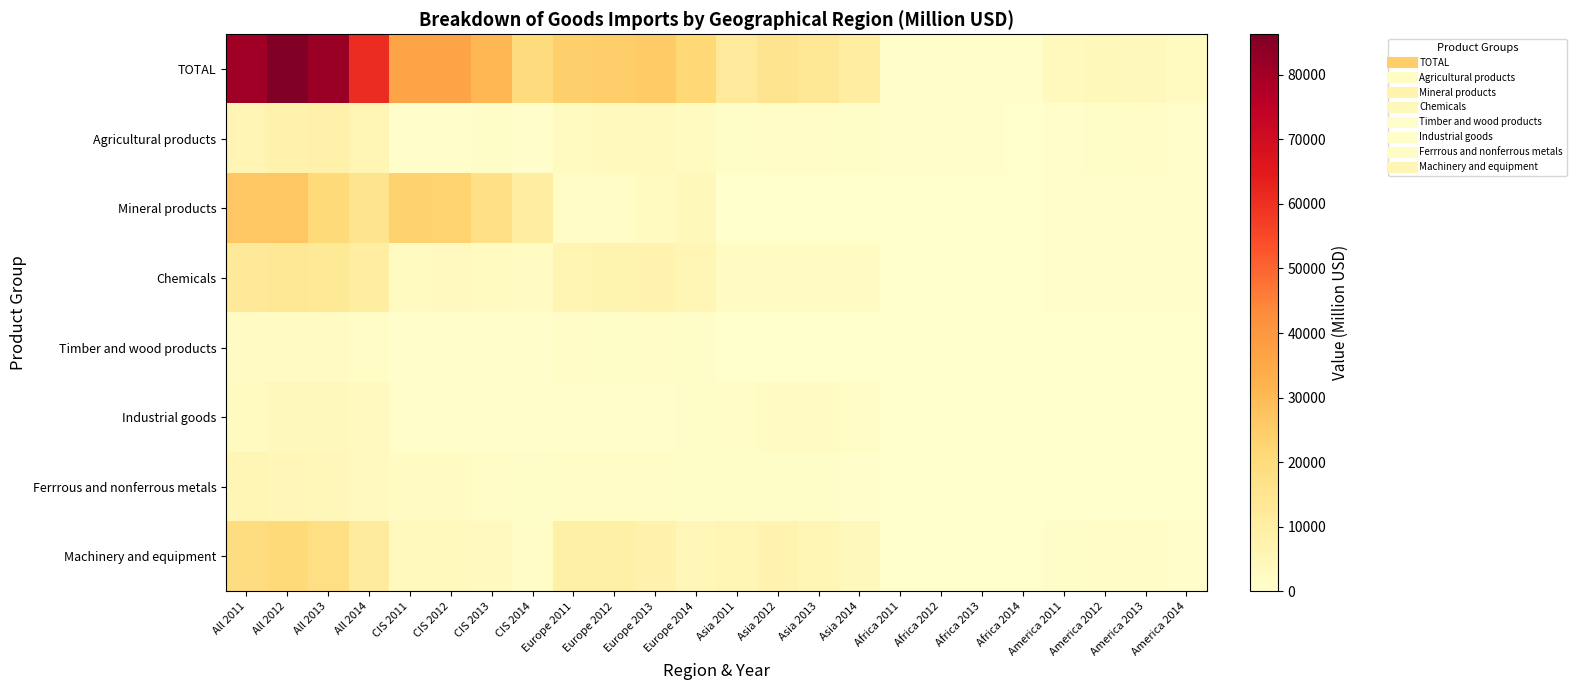

List the series in order of their peak value, lowest first.

Timber and wood products, Industrial goods, Ferrrous and nonferrous metals, Agricultural products, Chemicals, Machinery and equipment, Mineral products, TOTAL